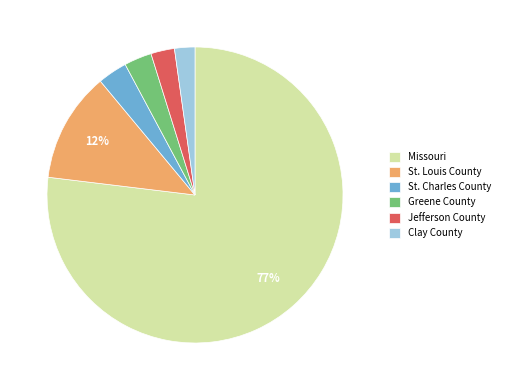

The St. Charles County slice represents 13% of the pie. True or false?

False